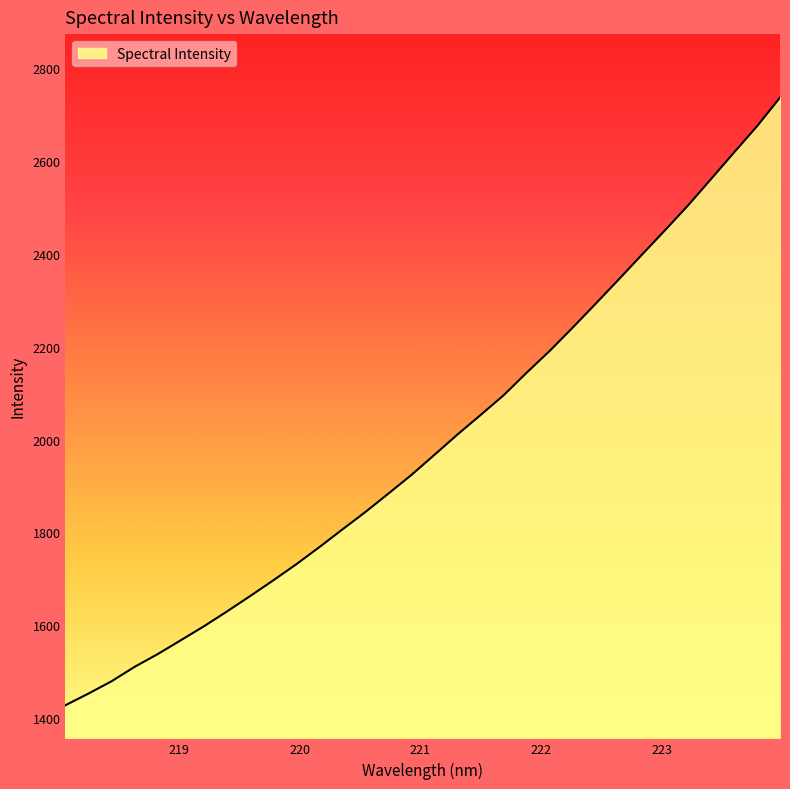

What is the sum of all values?

63805.1